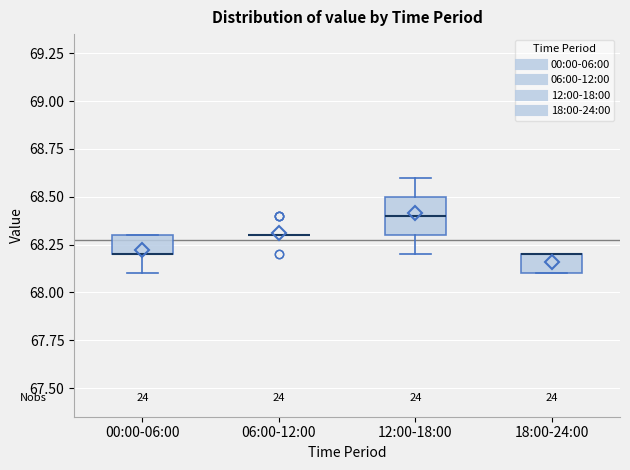

Reading left to right, read every box against the y-axis: the position of its median line, the range the box covers, and the ends of its whiskers. The values are not printed on the chart, so give them approximately, as read against the axis.

00:00-06:00: median 68.2 (drawn on the box's lower edge), box 68.2 to 68.3, whiskers 68.1 to 68.3
06:00-12:00: box collapsed to a line at 68.3, whiskers 68.3 to 68.3
12:00-18:00: median 68.4, box 68.3 to 68.5, whiskers 68.2 to 68.6
18:00-24:00: median 68.2 (drawn on the box's upper edge), box 68.1 to 68.2, whiskers 68.1 to 68.2